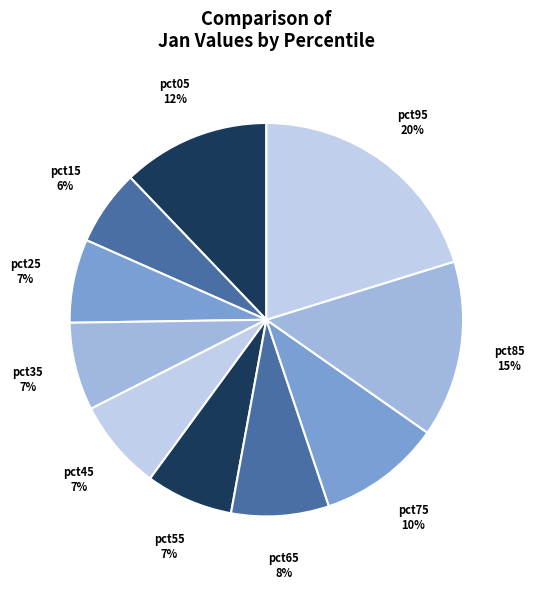

How many slices are in this pie chart?

10